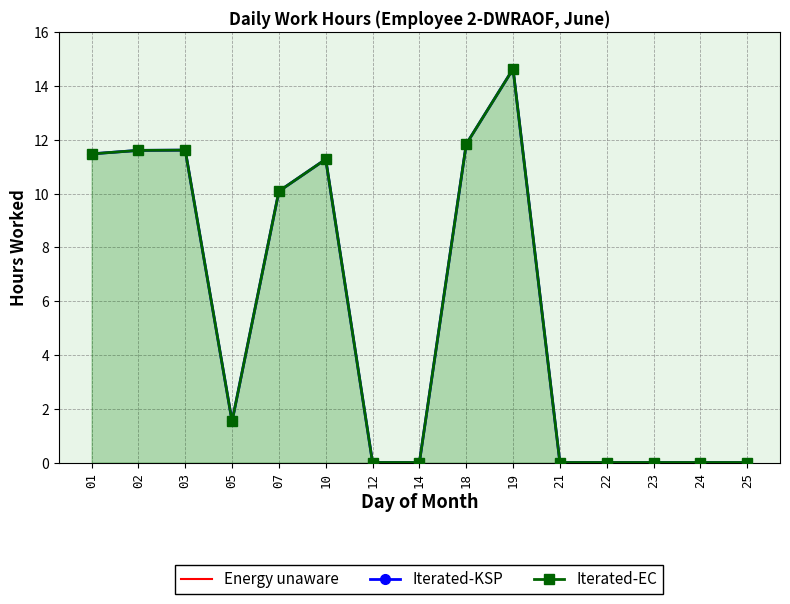

Reading left to right, what are all the values shown in this chart?

Energy unaware: 11.5	11.6	11.6	1.5	10.1	11.3	0.0	0.0	11.8	14.6	0.0	0.0	0.0	0.0	0.0
Iterated-KSP: 11.5	11.6	11.6	1.5	10.1	11.3	0.0	0.0	11.8	14.6	0.0	0.0	0.0	0.0	0.0
Iterated-EC: 11.5	11.6	11.6	1.5	10.1	11.3	0.0	0.0	11.8	14.6	0.0	0.0	0.0	0.0	0.0